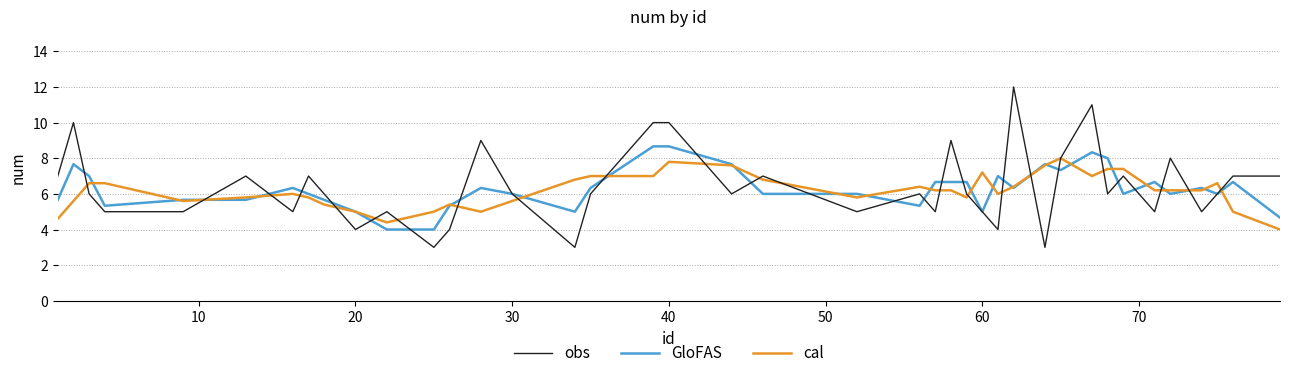

Which series has the widest spread of values?

obs